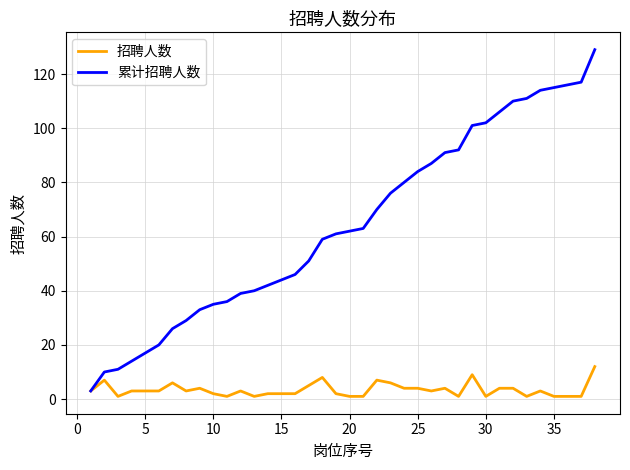

How many values in the 累计招聘人数 series are below 62?

19